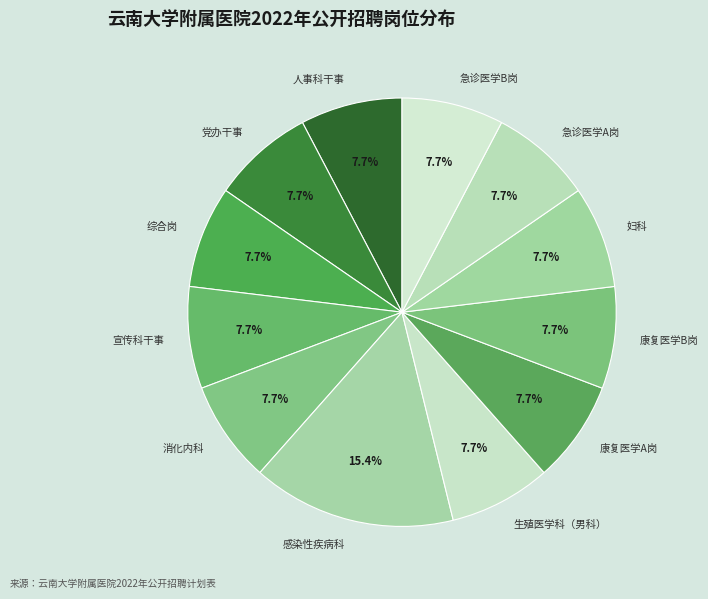

Which category has the biggest portion of the pie?

感染性疾病科